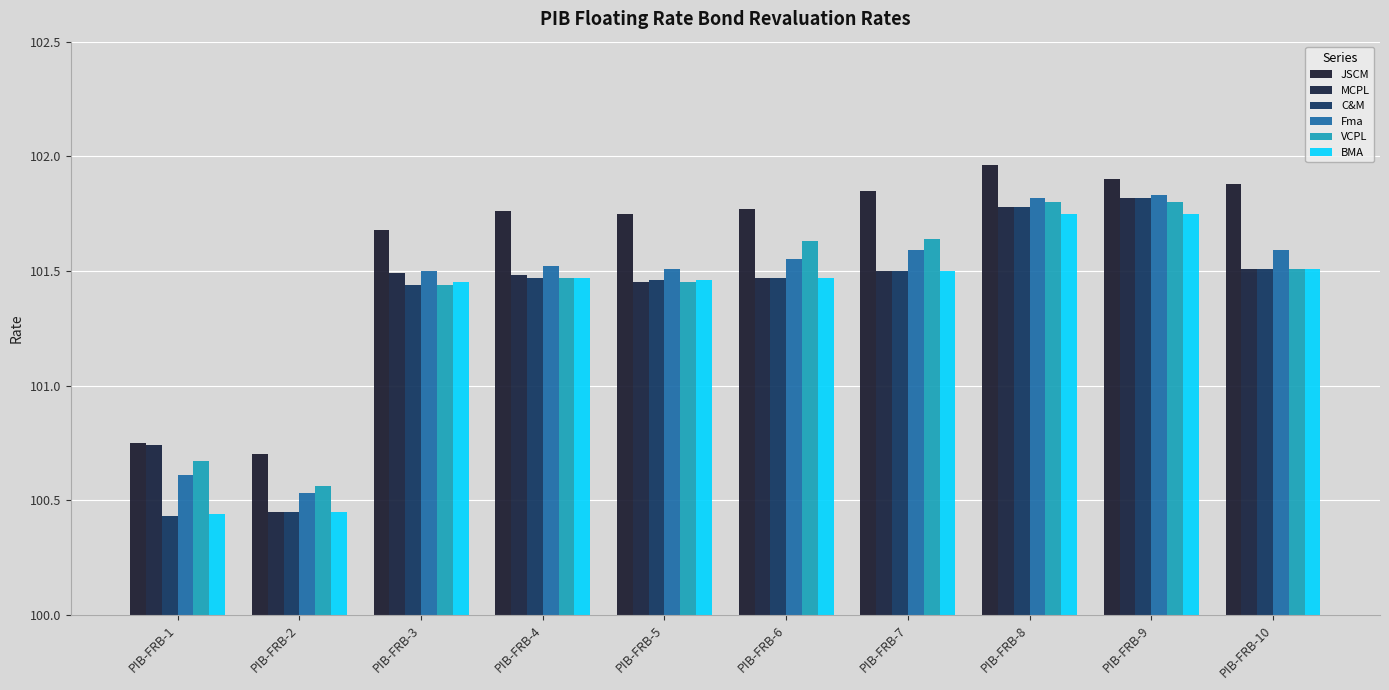

How many data points in MCPL are less than 101?

2